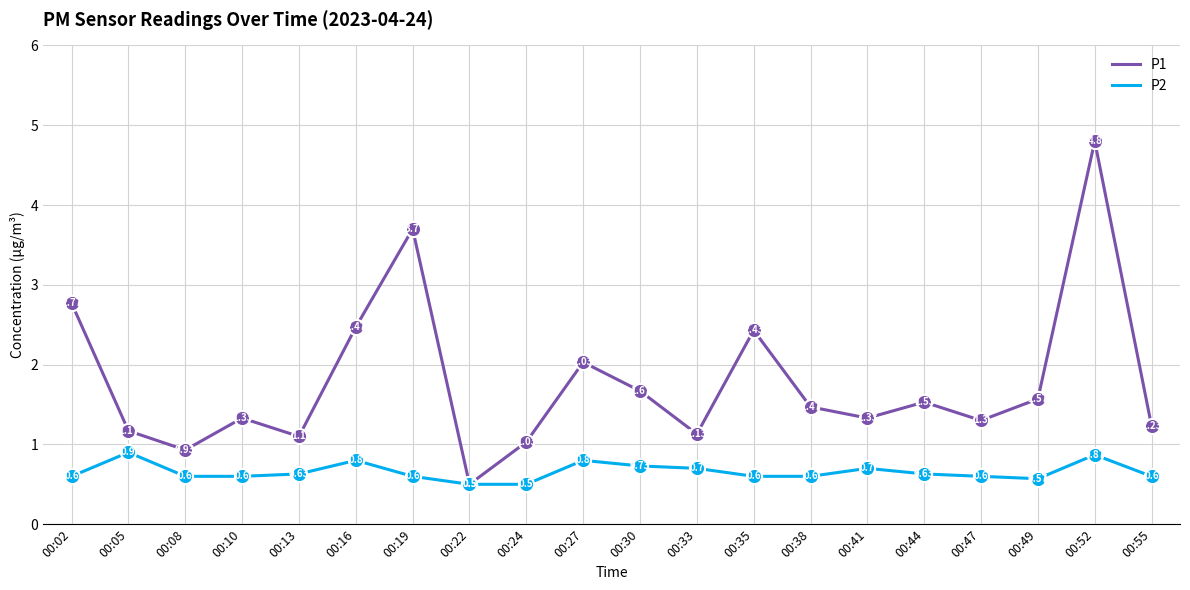

What are all the series names shown in the legend?

P1, P2